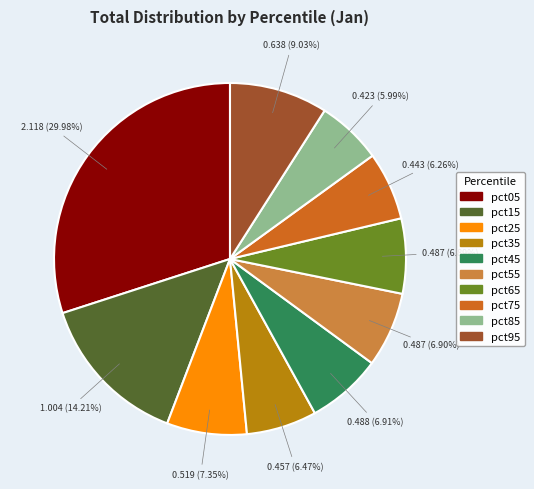

What portion of the pie excludes pct45?

93.1%